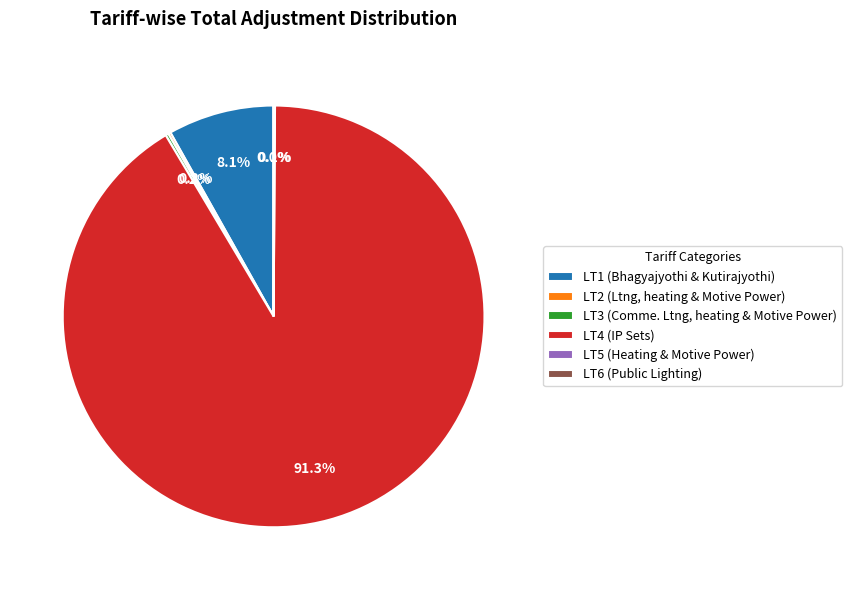

What is the majority slice?

LT4 (IP Sets)